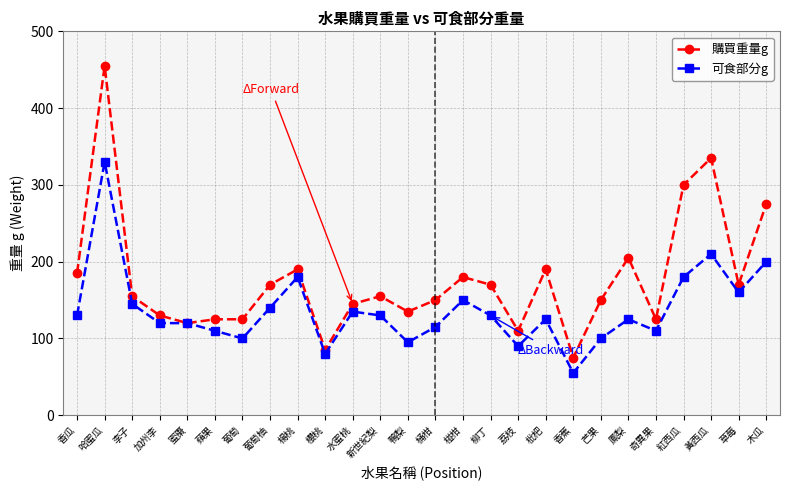

The 可食部分g series shows 90 at 荔枝. True or false?

True